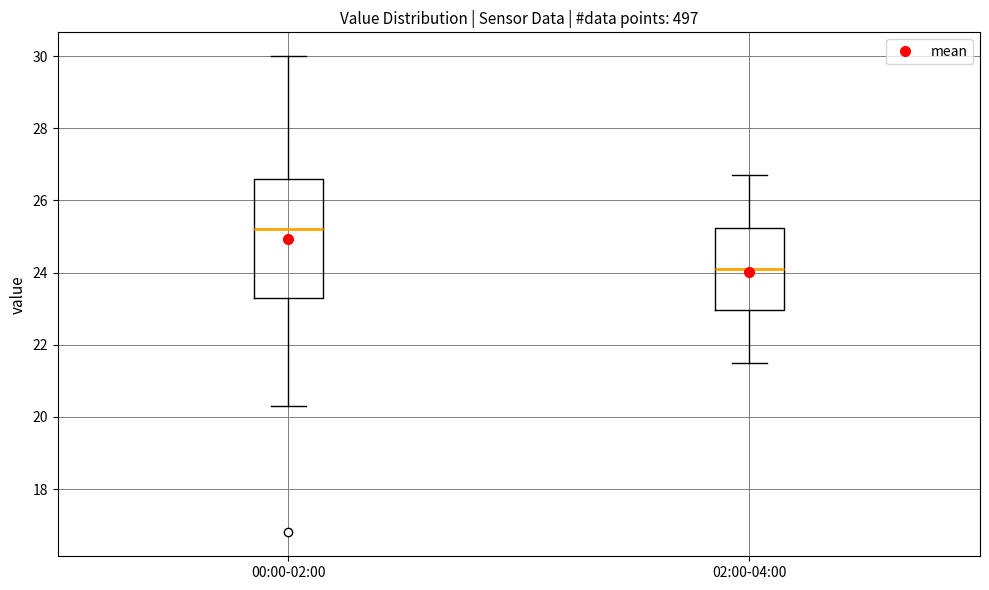

Which box is the tallest, from its lower edge to its upper edge?

00:00-02:00